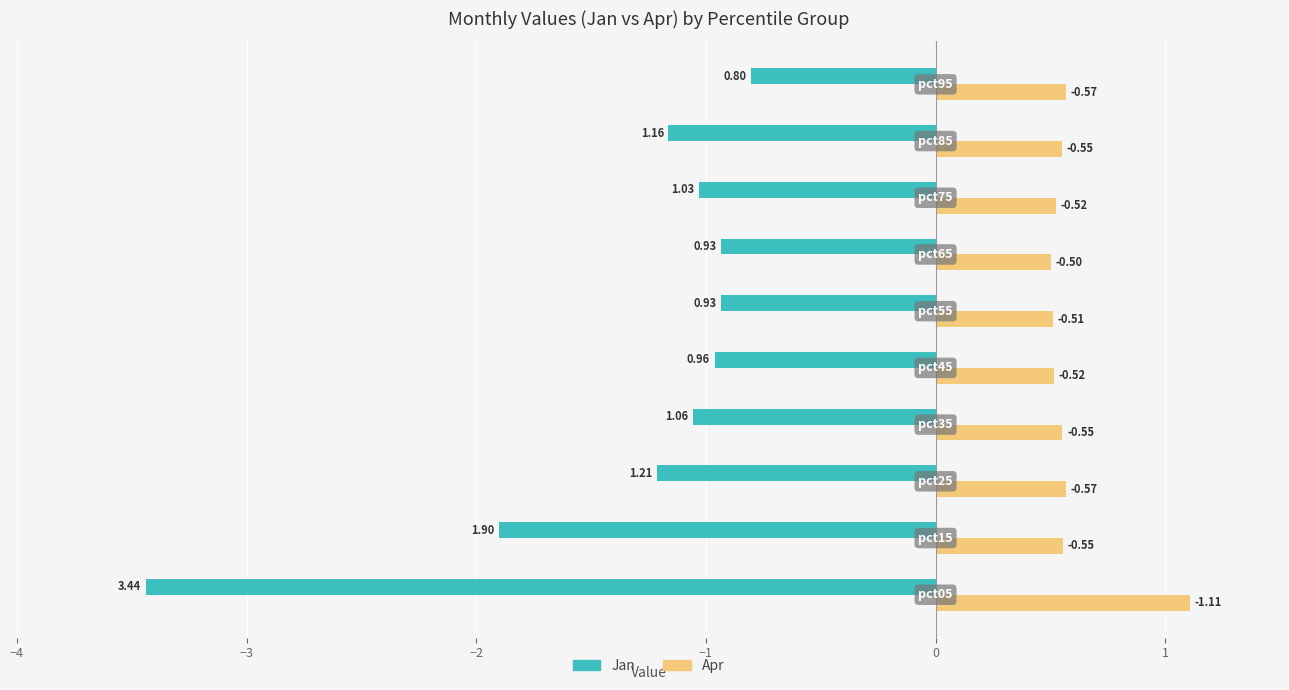

What are all the series names shown in the legend?

Jan, Apr